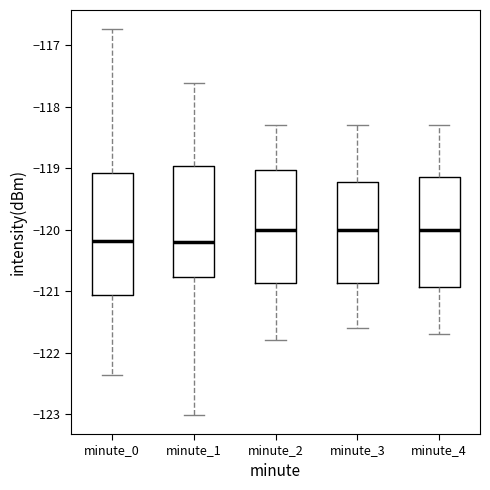

Reading left to right, read every box against the y-axis: the position of its median line, the range the box covers, and the ends of its whiskers. The values are not printed on the chart, so give them approximately, as read against the axis.

minute_0: median -120.2, box -121.1 to -119.1, whiskers -122.4 to -116.7
minute_1: median -120.2, box -120.8 to -119.0, whiskers -123.0 to -117.6
minute_2: median -120.0, box -120.9 to -119.0, whiskers -121.8 to -118.3
minute_3: median -120.0, box -120.9 to -119.2, whiskers -121.6 to -118.3
minute_4: median -120.0, box -120.9 to -119.1, whiskers -121.7 to -118.3